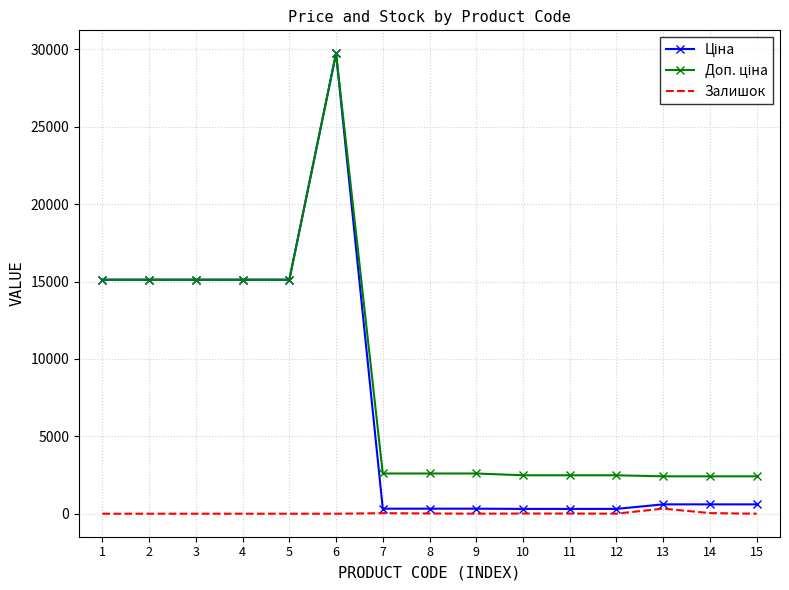

At which category is the sum across all series the highest?

6